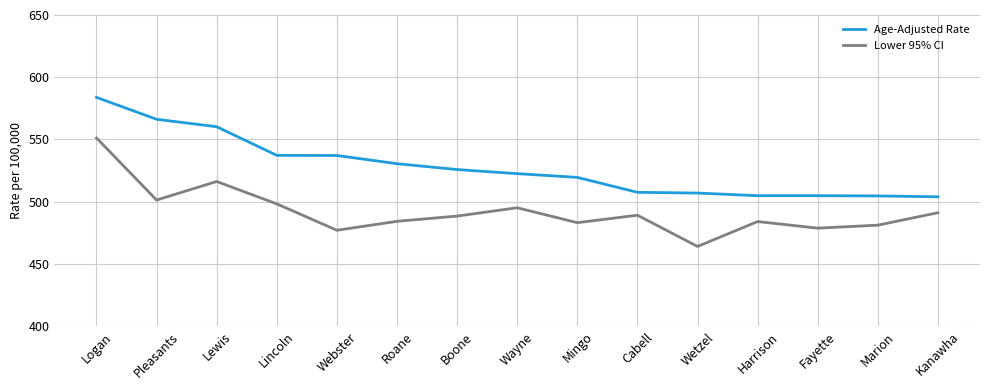

True or false: Lower 95% CI and Age-Adjusted Rate intersect in this chart.

False